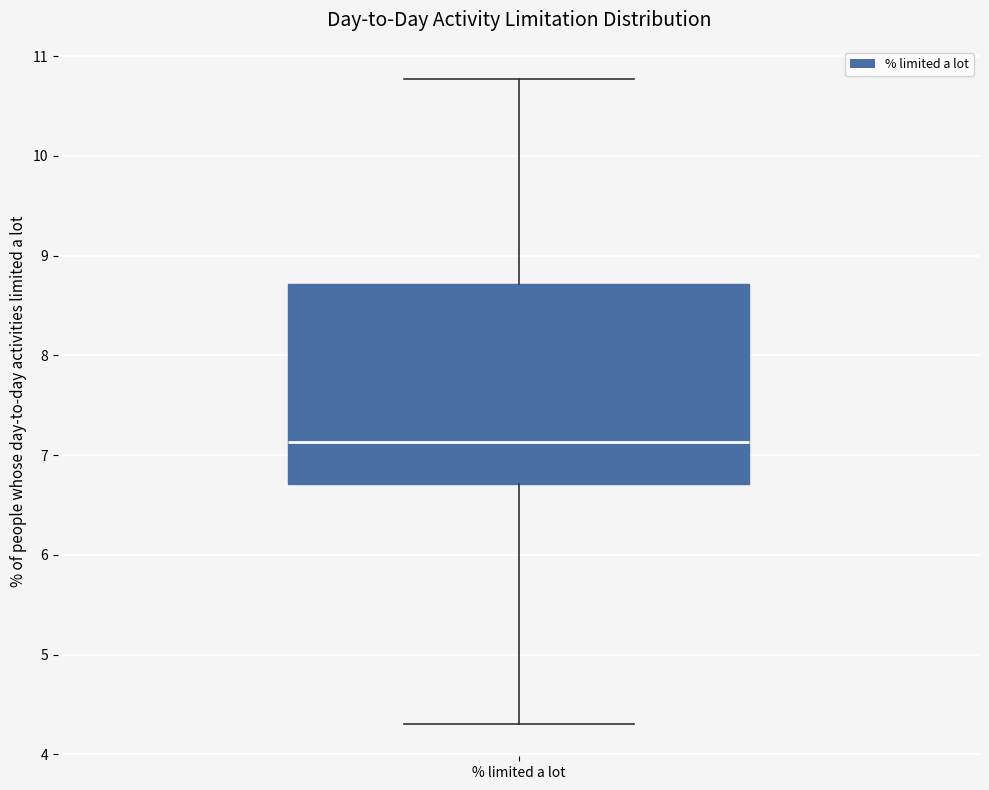

Where does the lower whisker of the box for % limited a lot end on the y-axis? The values are not printed on the chart, so give them approximately, as read against the axis.

4.3